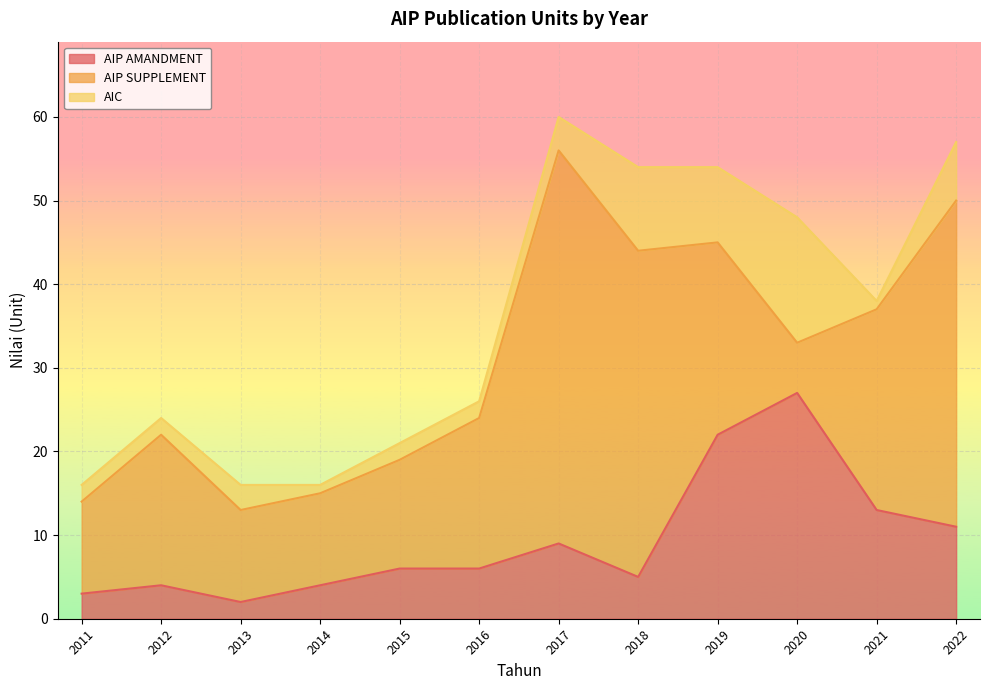

The value of AIC at 2013 is 3. True or false?

True